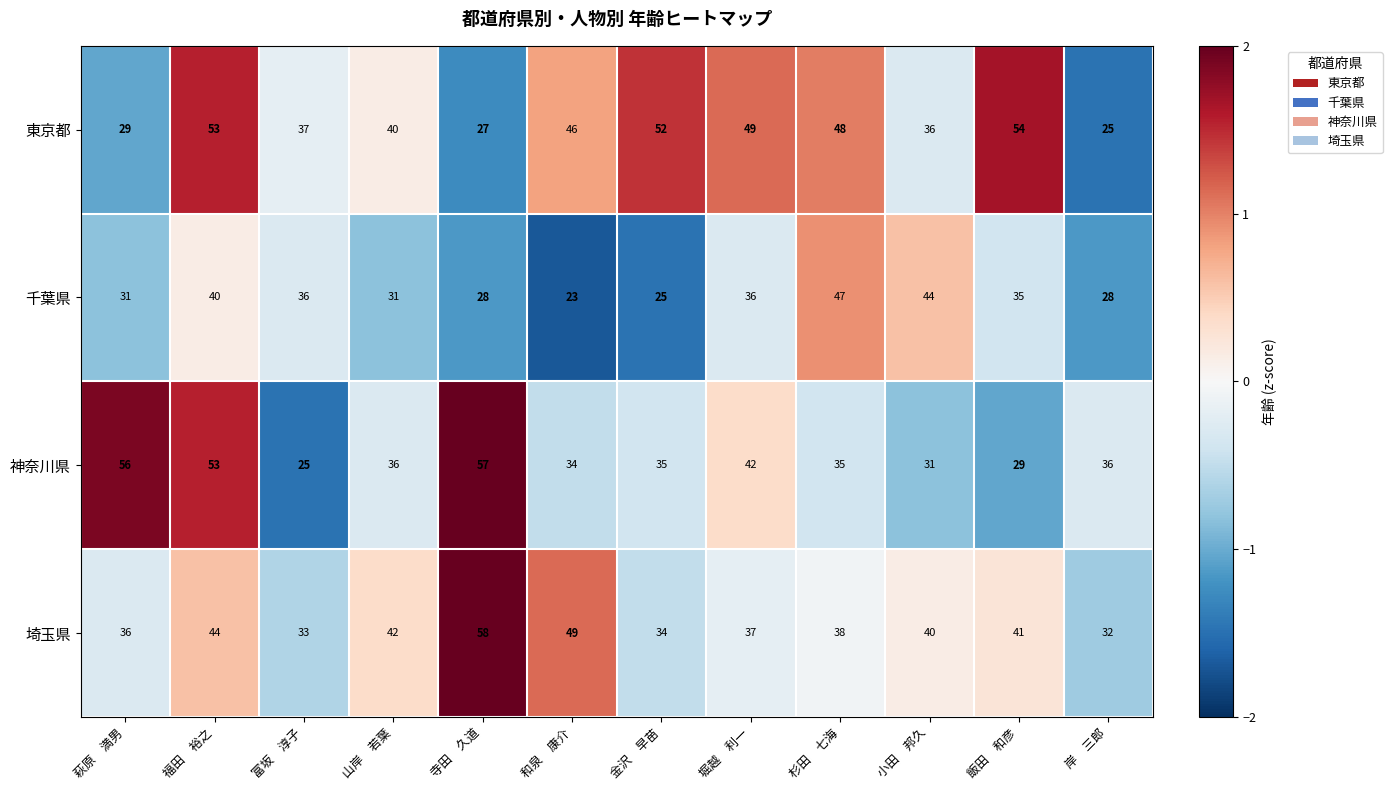

Which series has the largest range (max minus min)?

神奈川県